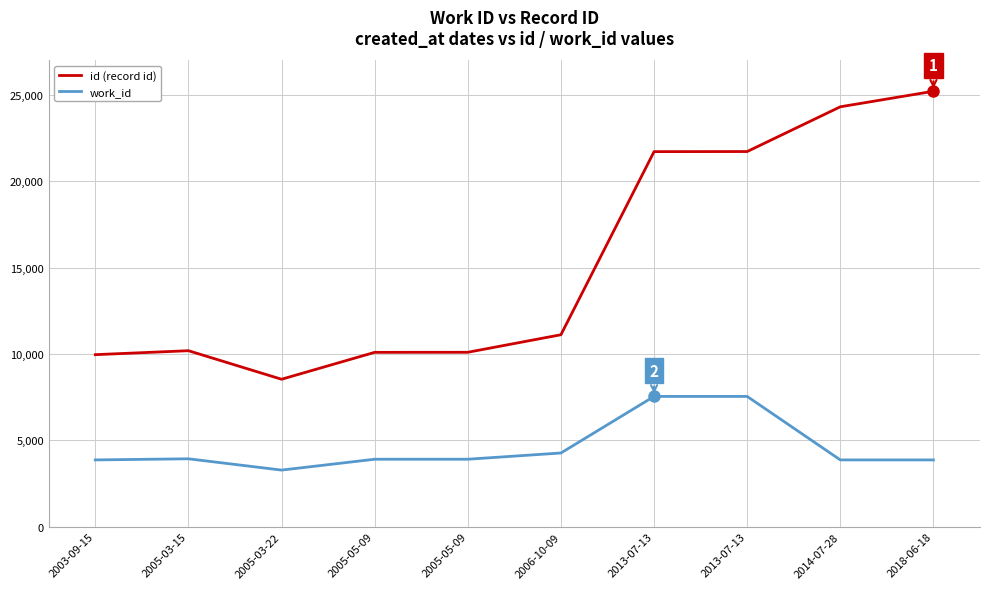

Does the chart have visible grid lines?

Yes